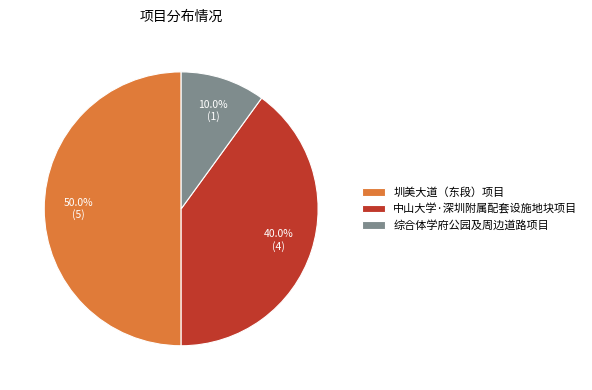

To the nearest percent, what is the combined percentage of 圳美大道（东段）项目 and 中山大学·深圳附属配套设施地块项目?

90%